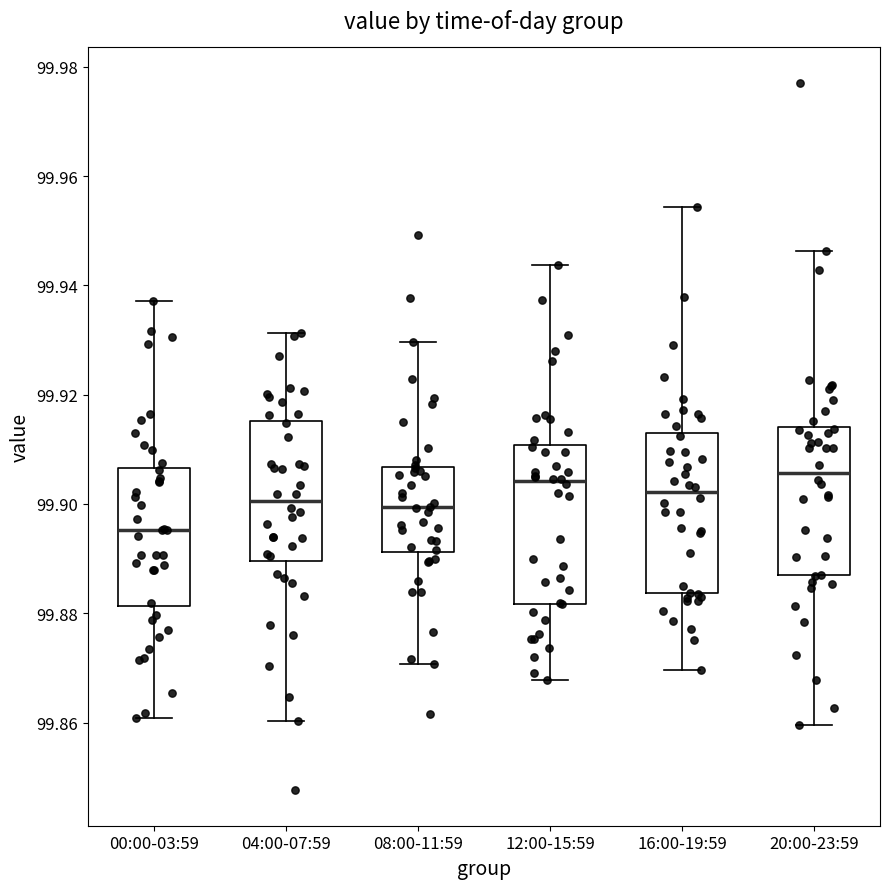

Which box has the lowest median line?

00:00-03:59